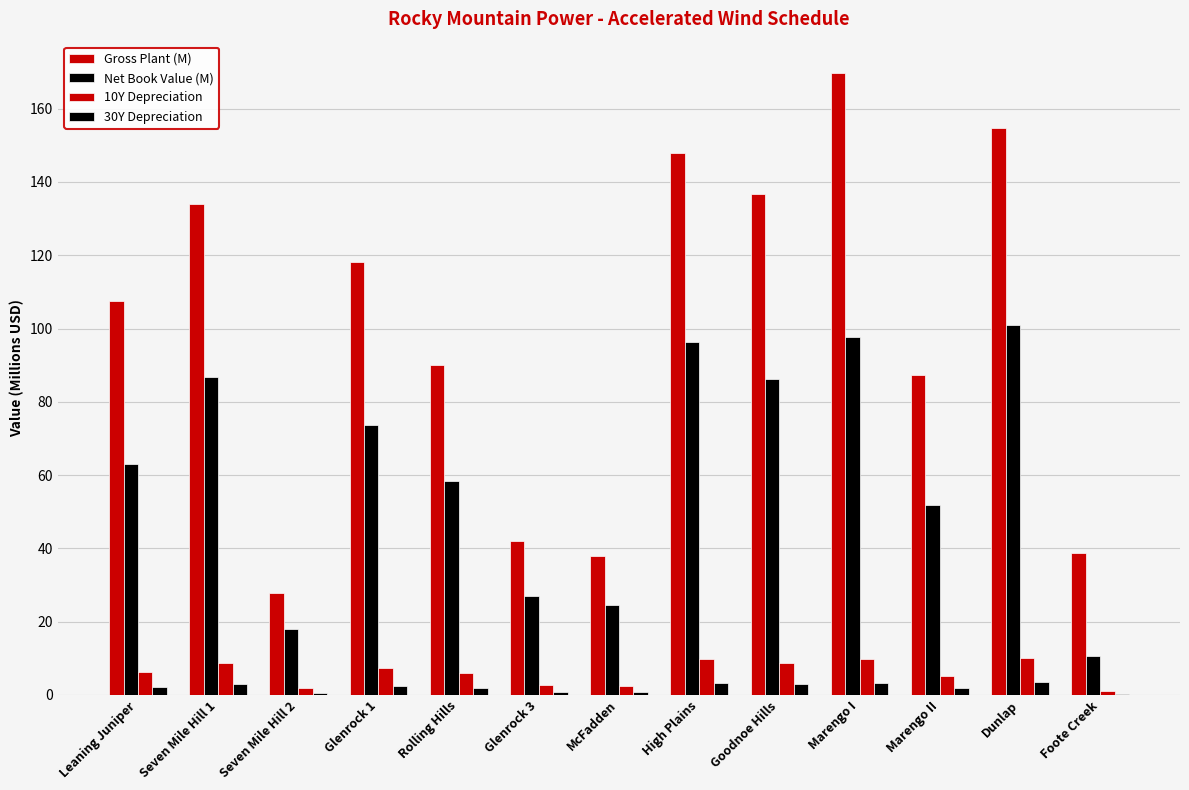

What is the difference between the maximum and minimum values in the 30Y Depreciation series?

3.0